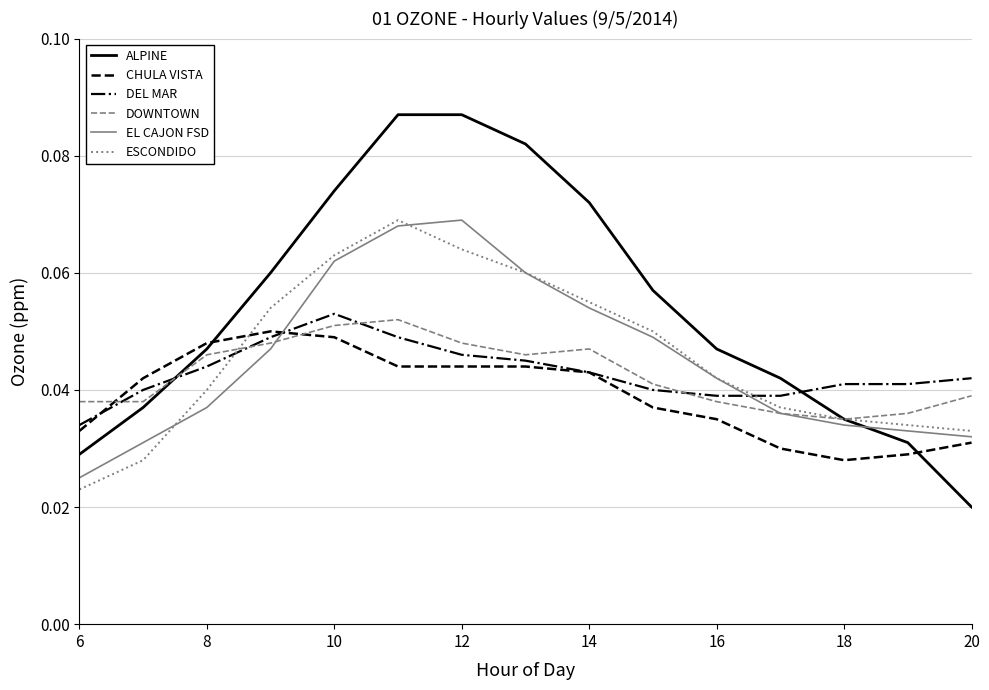

True or false: EL CAJON FSD and CHULA VISTA intersect in this chart.

True